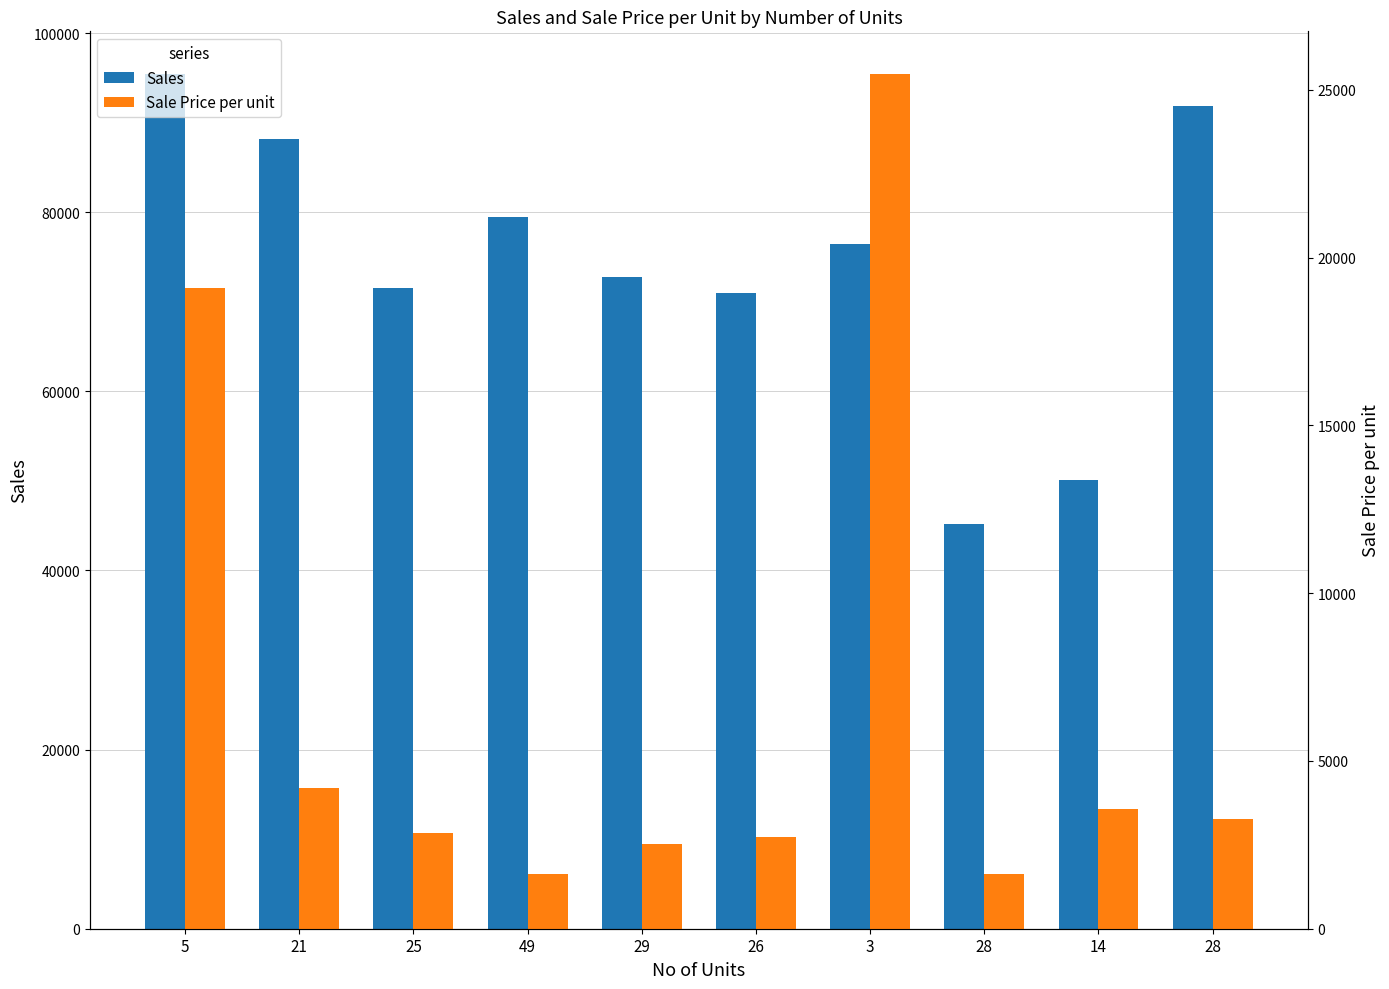

True or false: Sale Price per unit has a value of 1657 at 21.

False